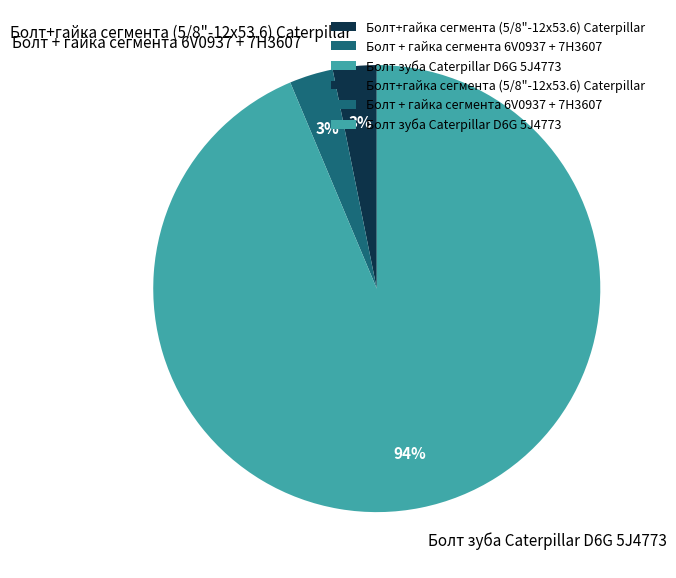

To the nearest percent, what portion does Болт зуба Caterpillar D6G 5J4773 represent?

94%